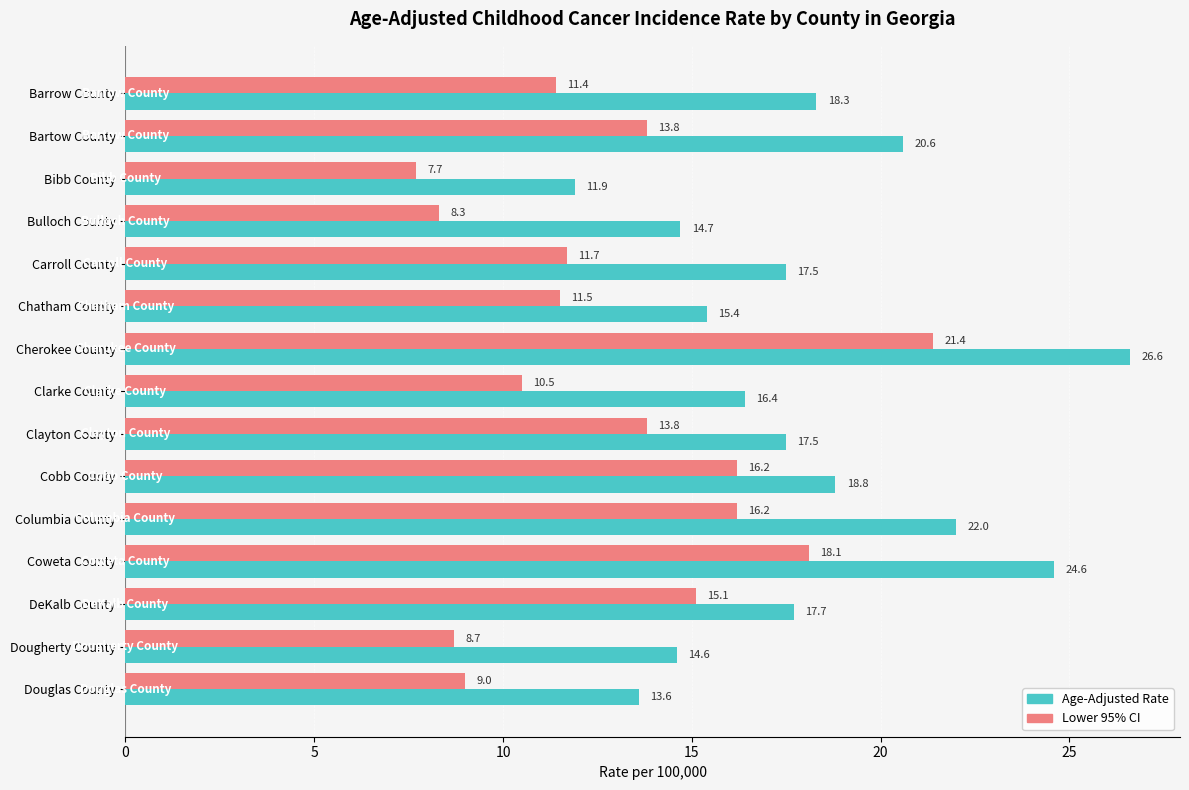

What is the average value of the Lower 95% CI series?

12.9